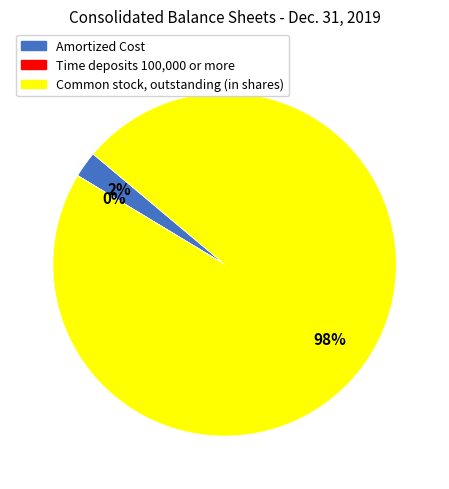

True or false: Amortized Cost accounts for 8% of the total.

False